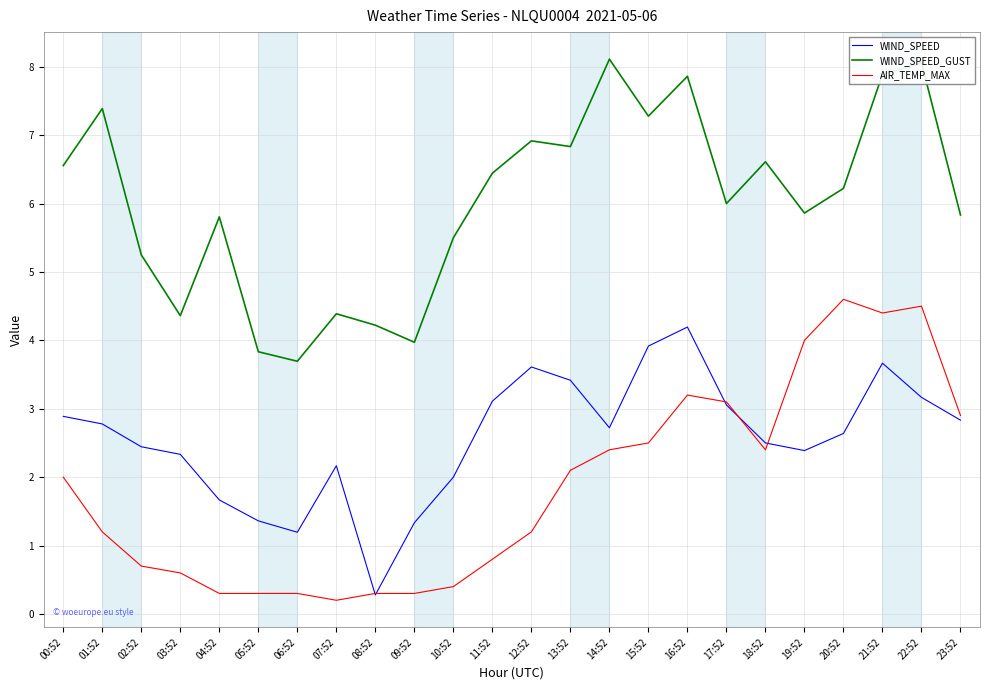

Which series has the largest total across all categories?

WIND_SPEED_GUST